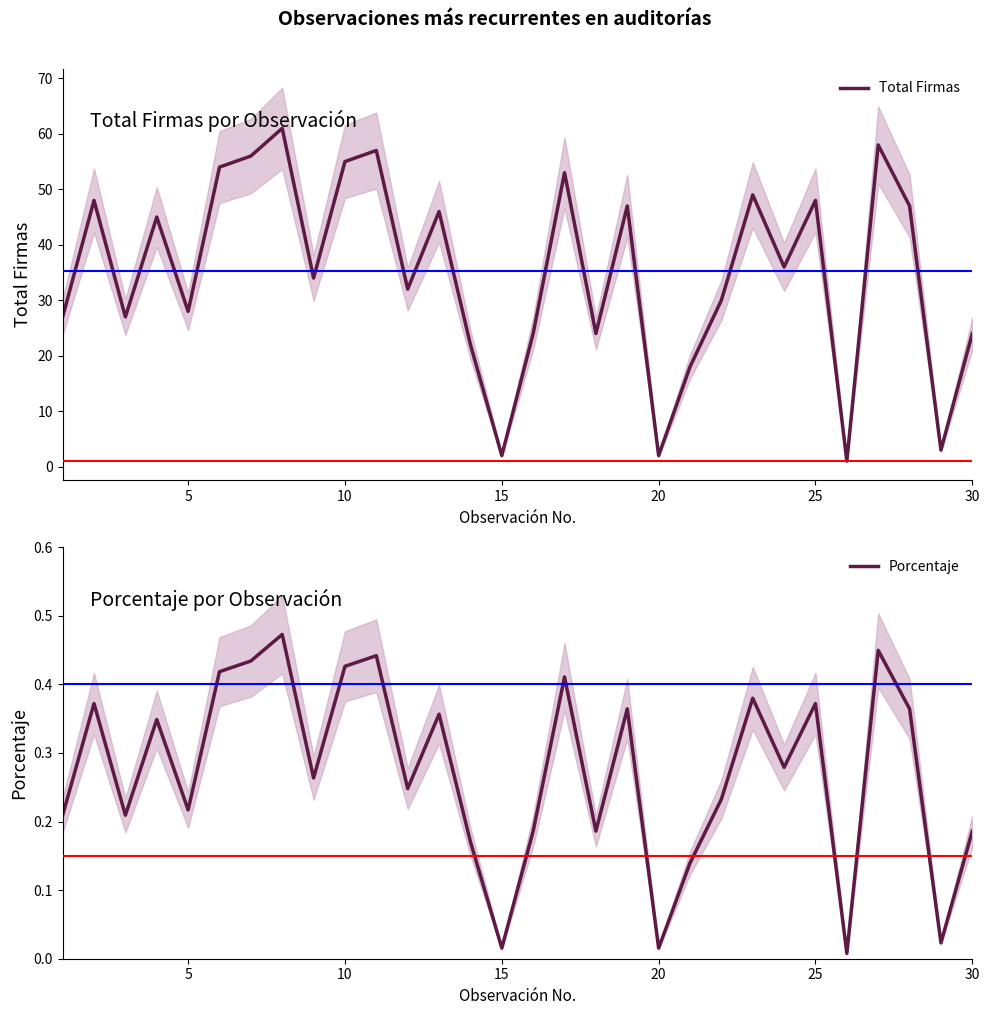

How many interior local valleys does the Total Firmas series have?

10